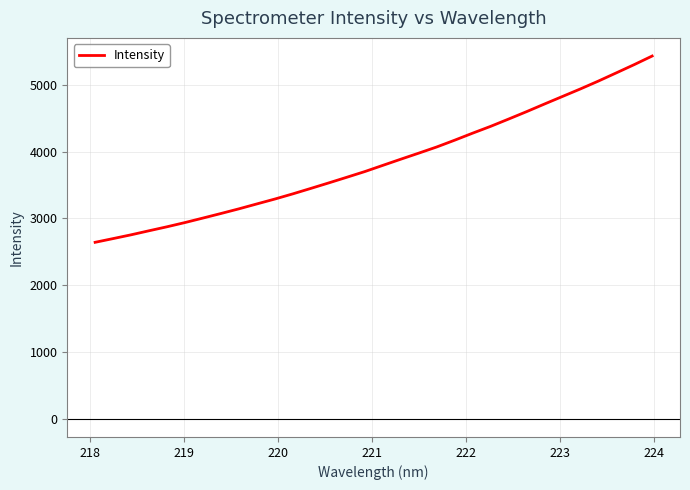

What is the difference between the maximum and minimum values?

2788.9